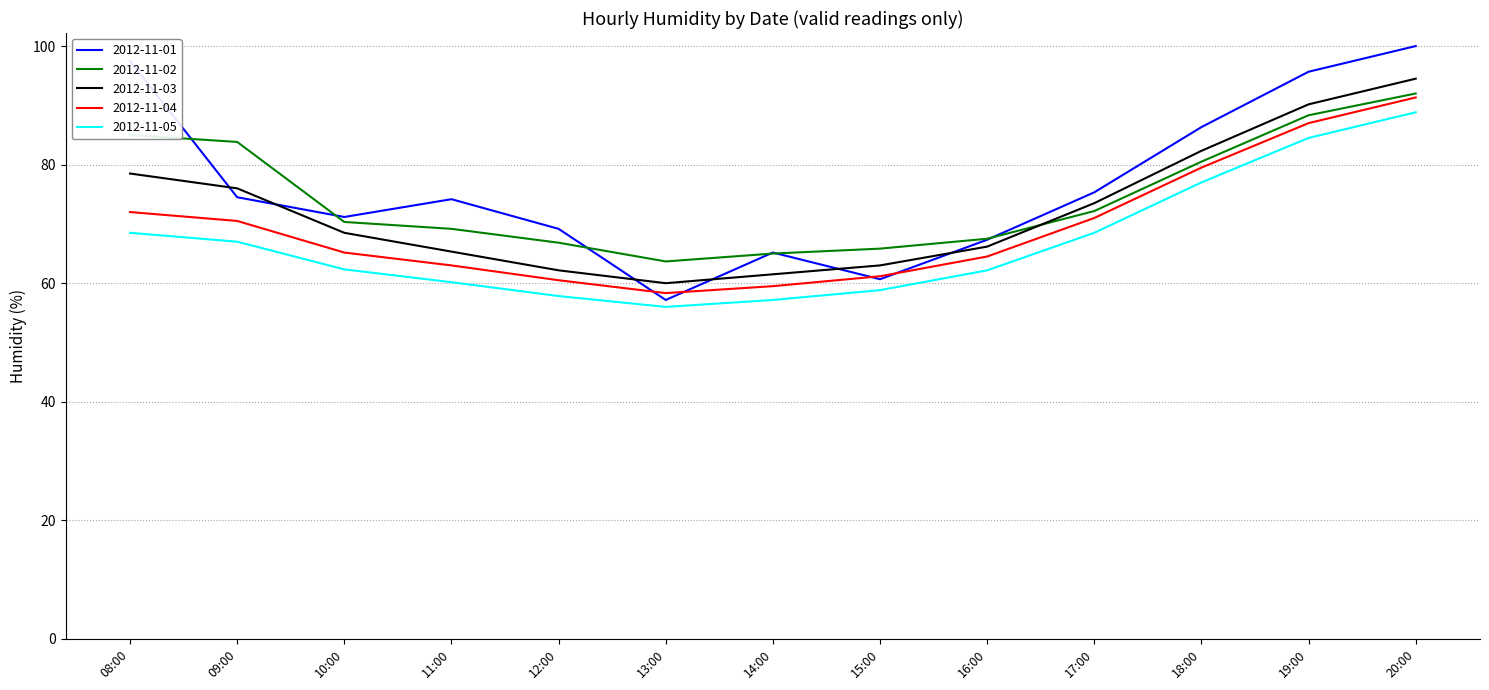

List the series in order of their overall mean, lowest first.

2012-11-05, 2012-11-04, 2012-11-03, 2012-11-02, 2012-11-01